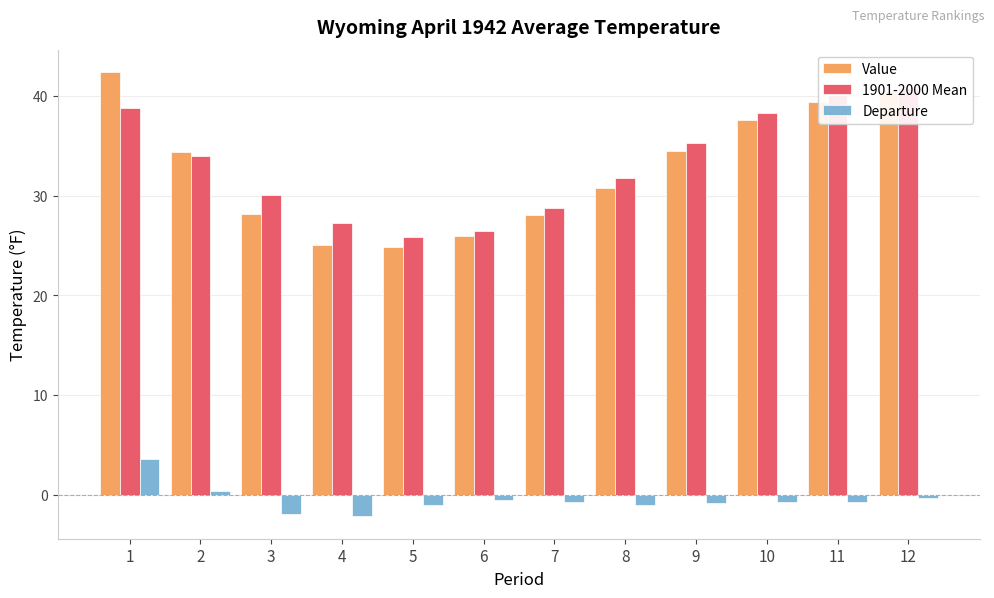

Reading right to left, what are all the values shown in this chart?

Value: 40.5	39.4	37.6	34.5	30.8	28.0	25.9	24.8	25.0	28.1	34.4	42.4
1901-2000 Mean: 40.8	40.1	38.3	35.3	31.8	28.7	26.4	25.8	27.2	30.1	34.0	38.8
Departure: -0.3	-0.7	-0.7	-0.8	-1.0	-0.7	-0.5	-1.0	-2.2	-2.0	0.4	3.6